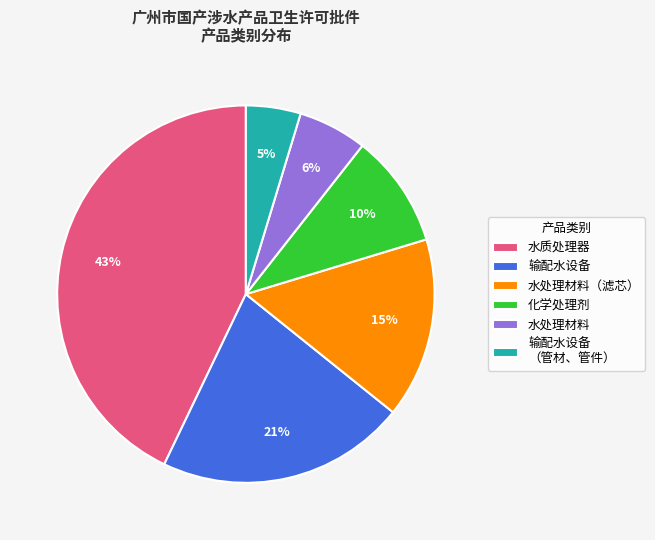

Rank the categories by value from lowest to highest.

输配水设备 （管材、管件）, 水处理材料, 化学处理剂, 水处理材料（滤芯）, 输配水设备, 水质处理器